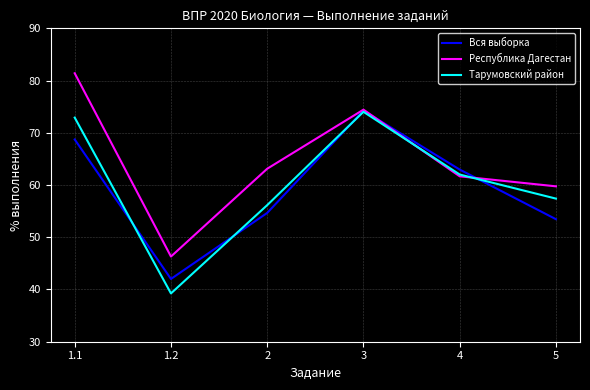

What position from the left is 1.1?

1